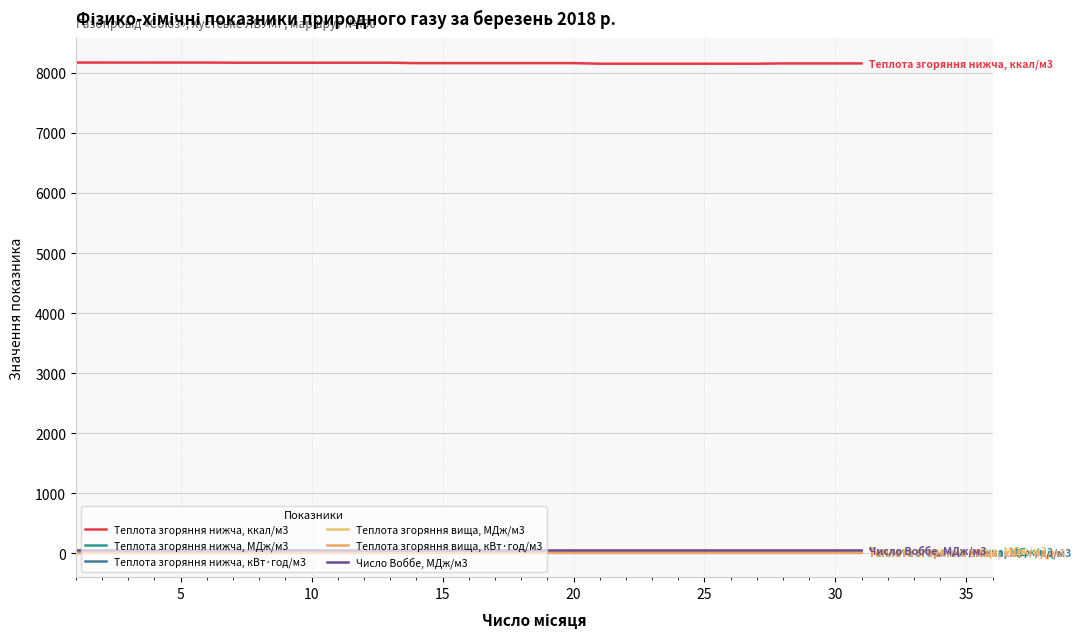

Count the Теплота згоряння вища, кВт·год/м3 values in the range 10 to 11.

31